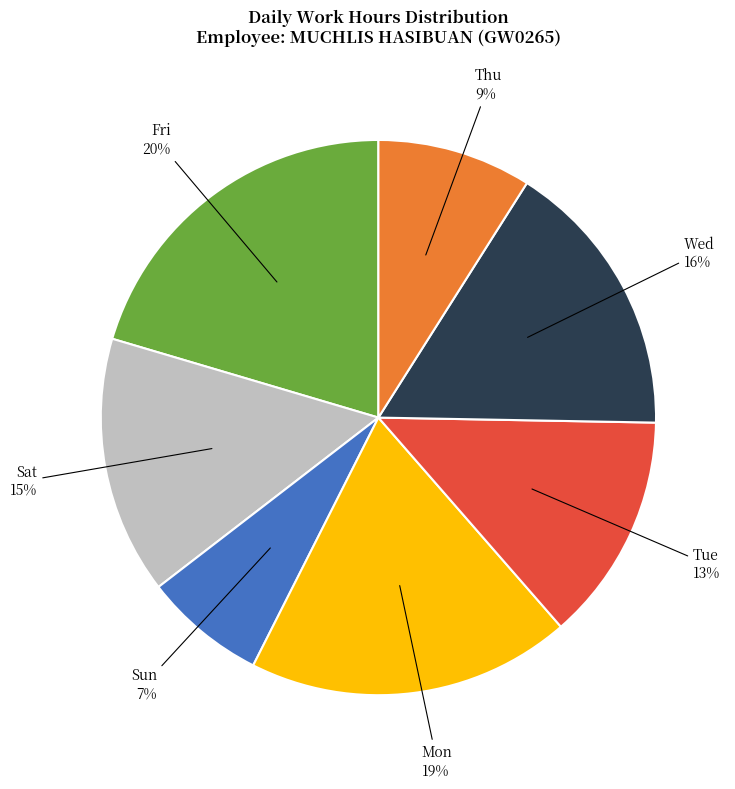

Does any single category account for the majority?

No